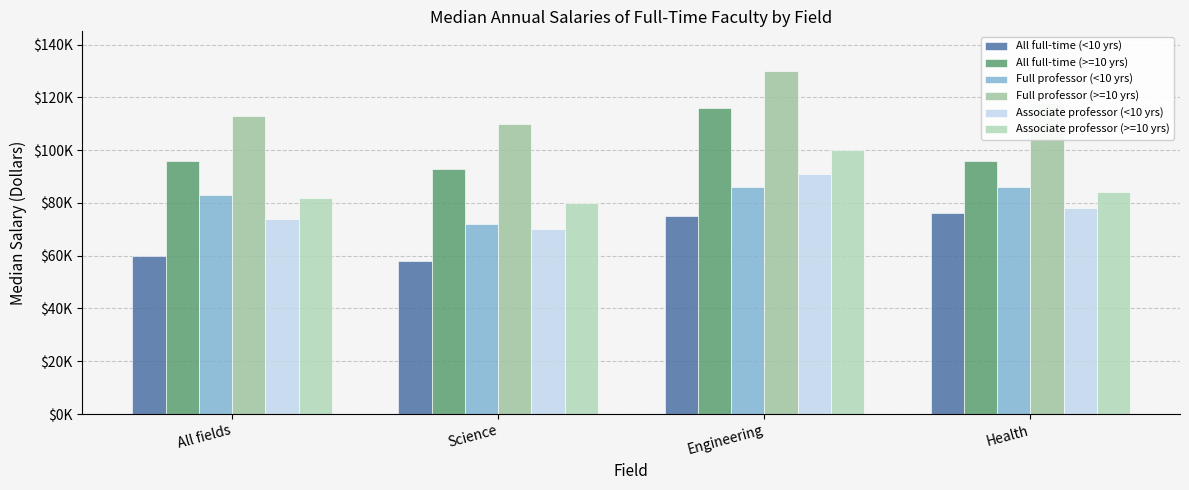

Does the chart contain any negative values?

No